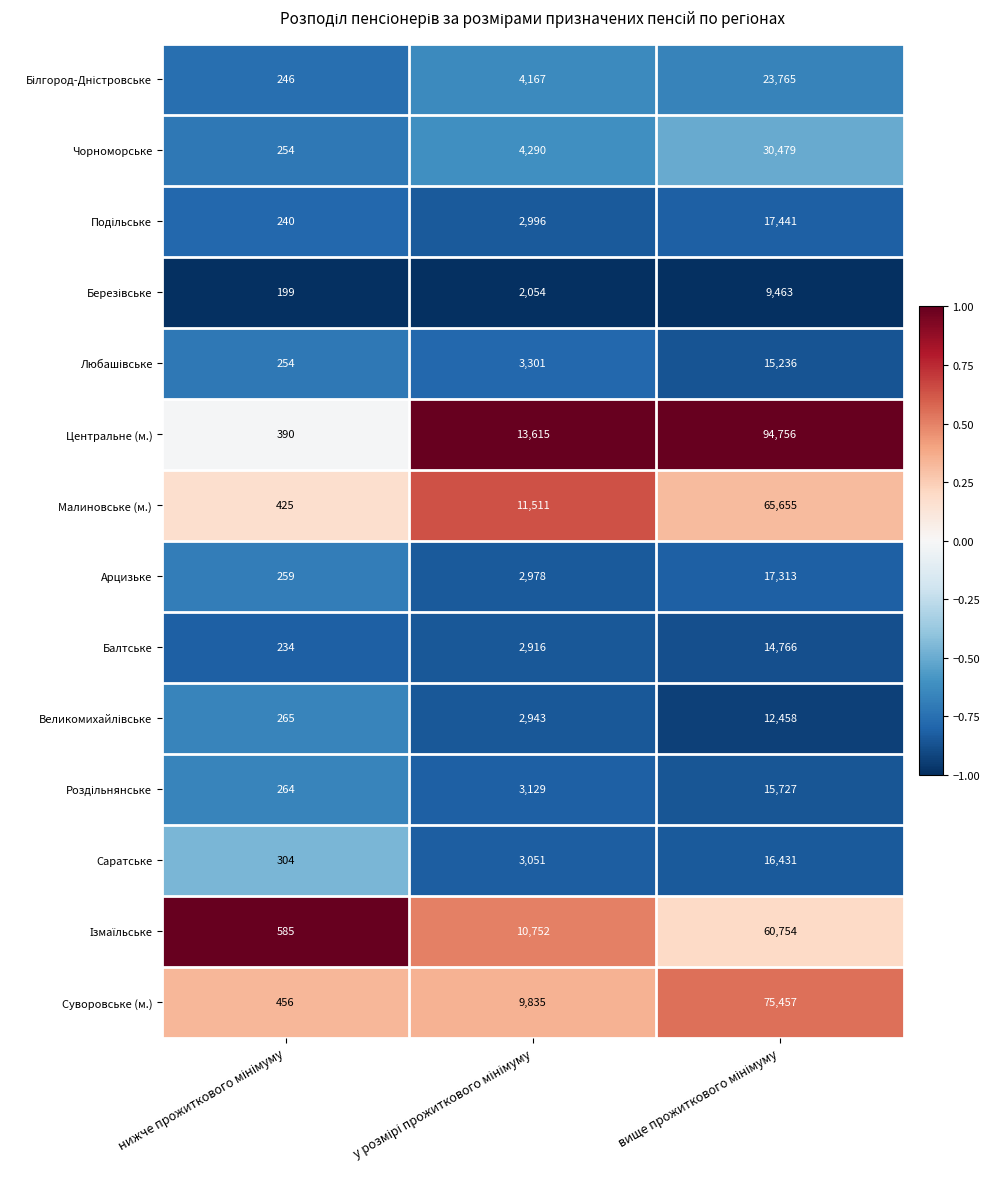

Which series has the largest range (max minus min)?

Центральне (м.)